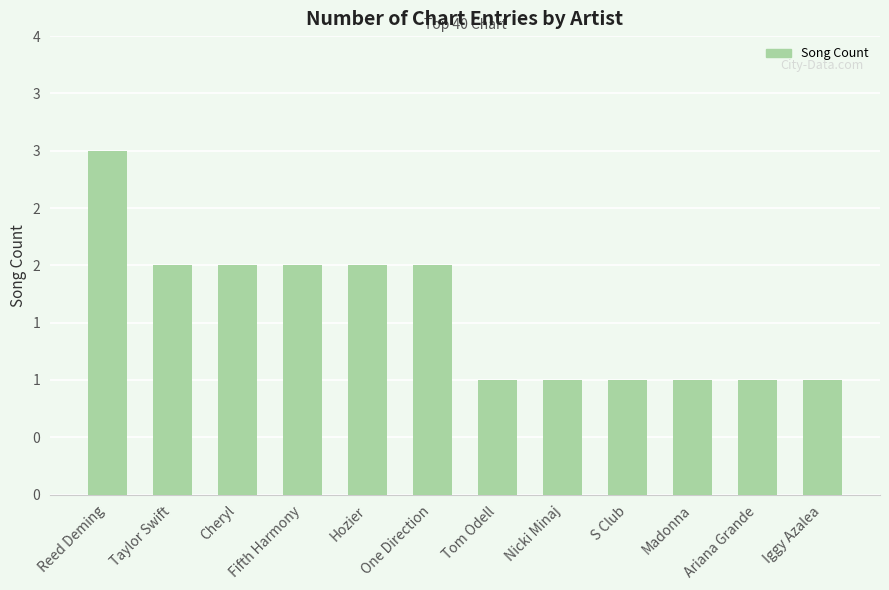

What is the ratio of the value at One Direction to the value at Taylor Swift?

1.0